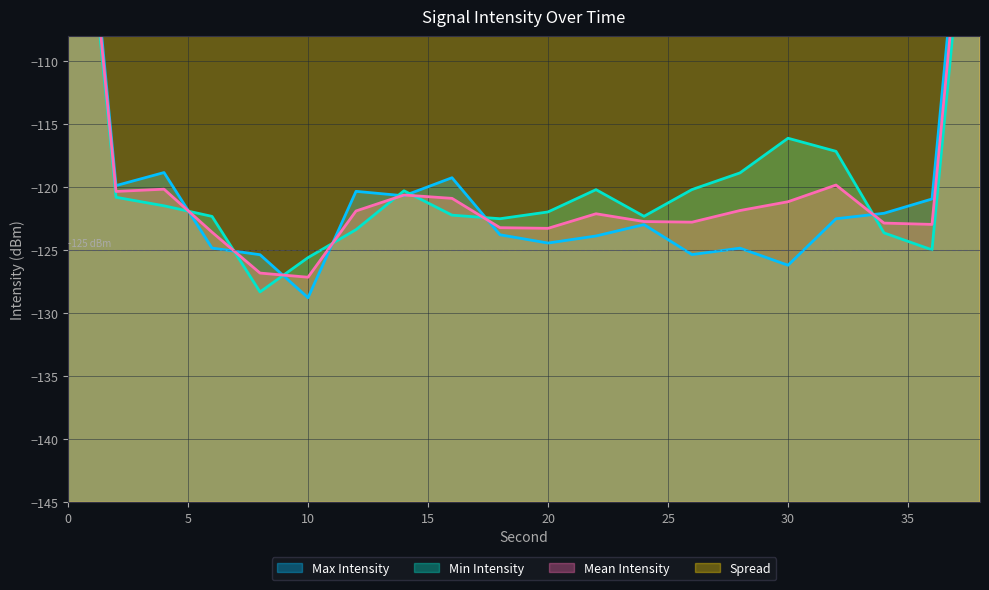

What is the average value of the Spread series?

4.7